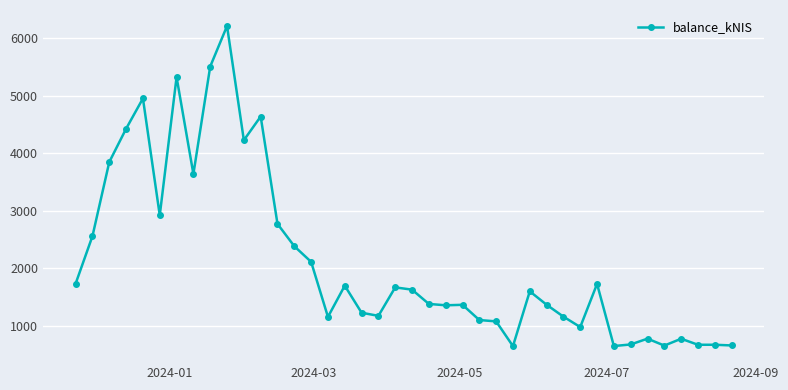

What is the value of the 31st point from the left?

983.0